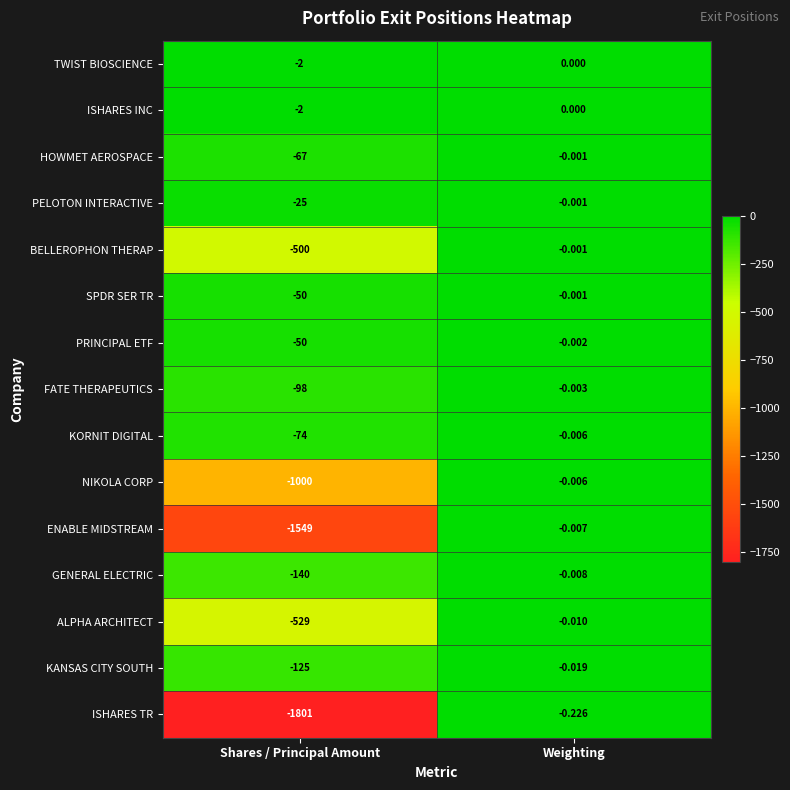

Is the value of KORNIT DIGITAL at Shares / Principal Amount greater than the value of ENABLE MIDSTREAM at Weighting?

No